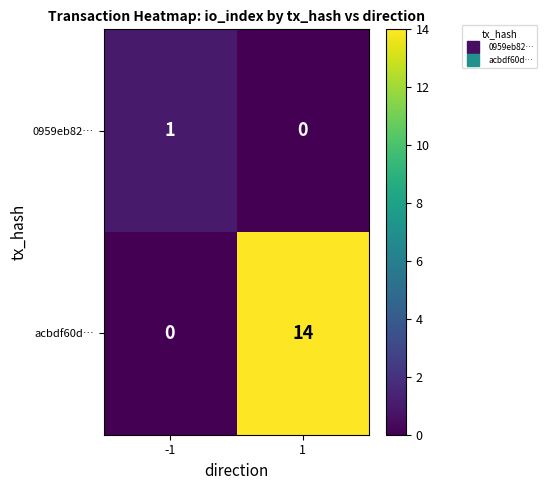

What value does the acbdf60d… series have at 1?

14